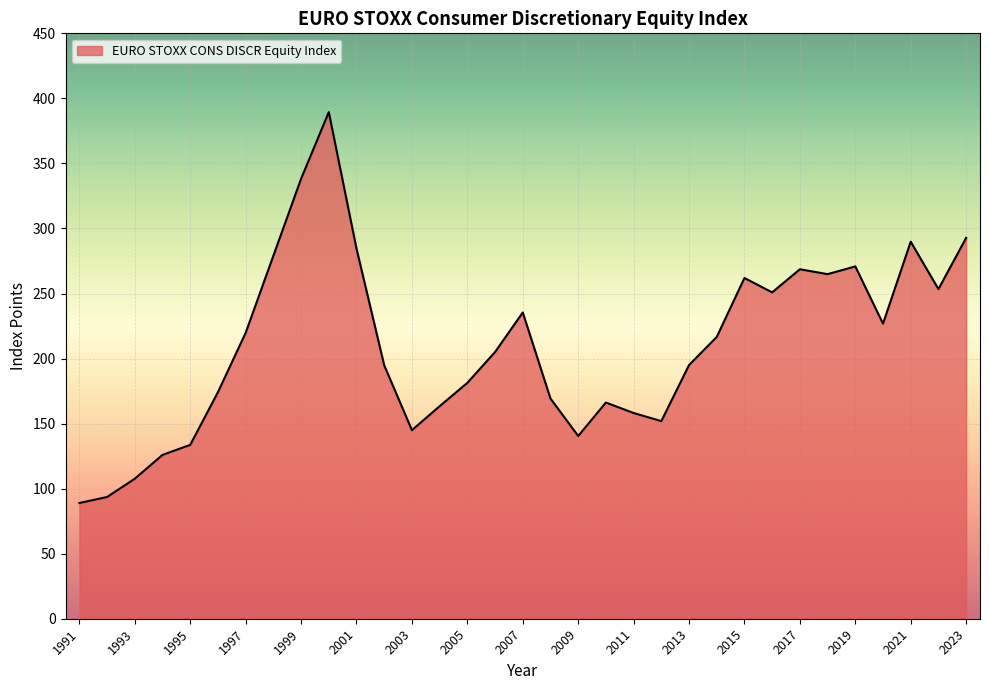

What is the difference between the maximum and minimum values?

300.5